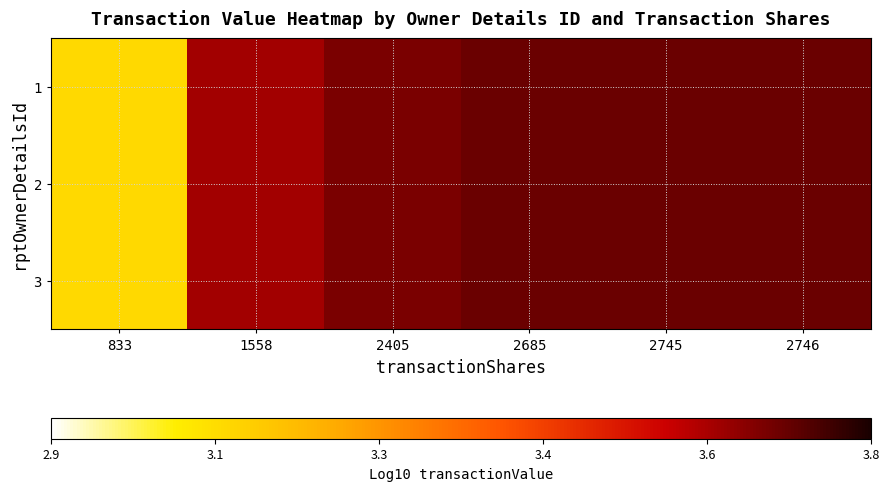

Reading right to left, what are all the values shown in this chart?

1: 2746=3.7	2745=3.7	2685=3.7	2405=3.7	1558=3.6	833=3.1
2: 2746=3.7	2745=3.7	2685=3.7	2405=3.7	1558=3.6	833=3.1
3: 2746=3.7	2745=3.7	2685=3.7	2405=3.7	1558=3.6	833=3.1